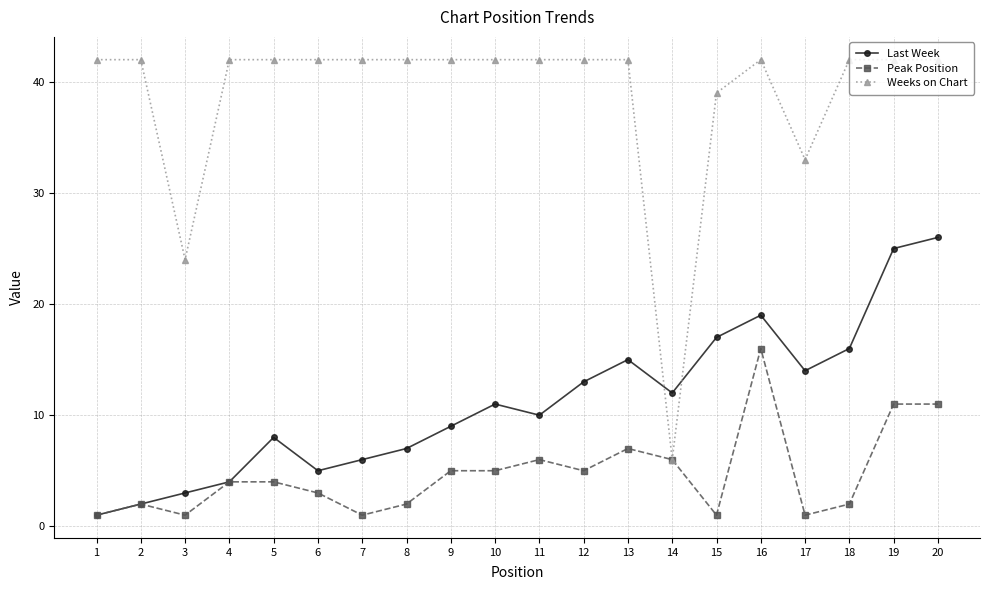

Is this an area chart (filled region under the line)?

No